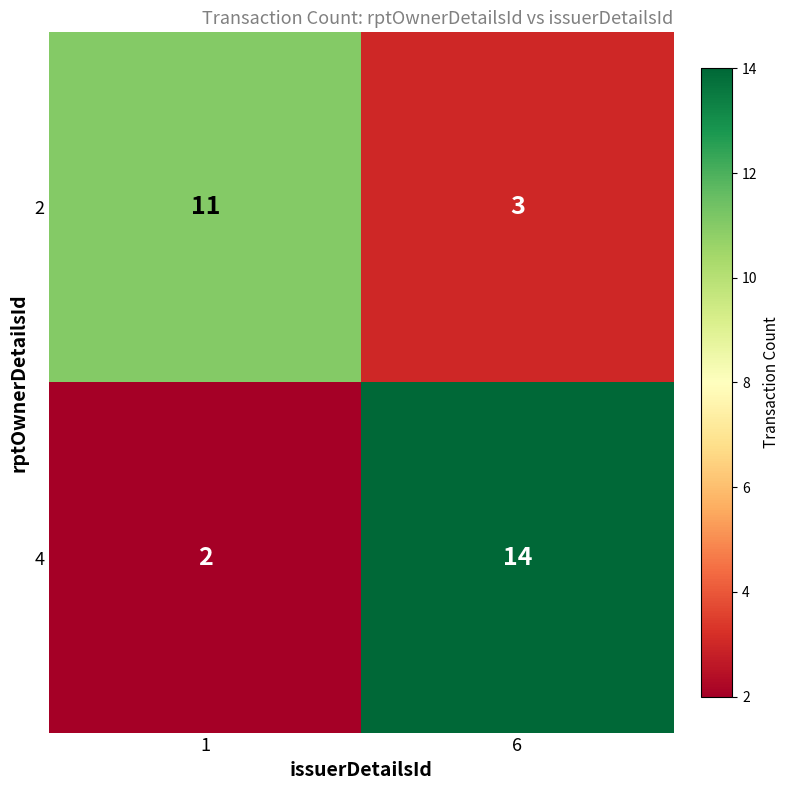

Read the 2 value at 1.

11